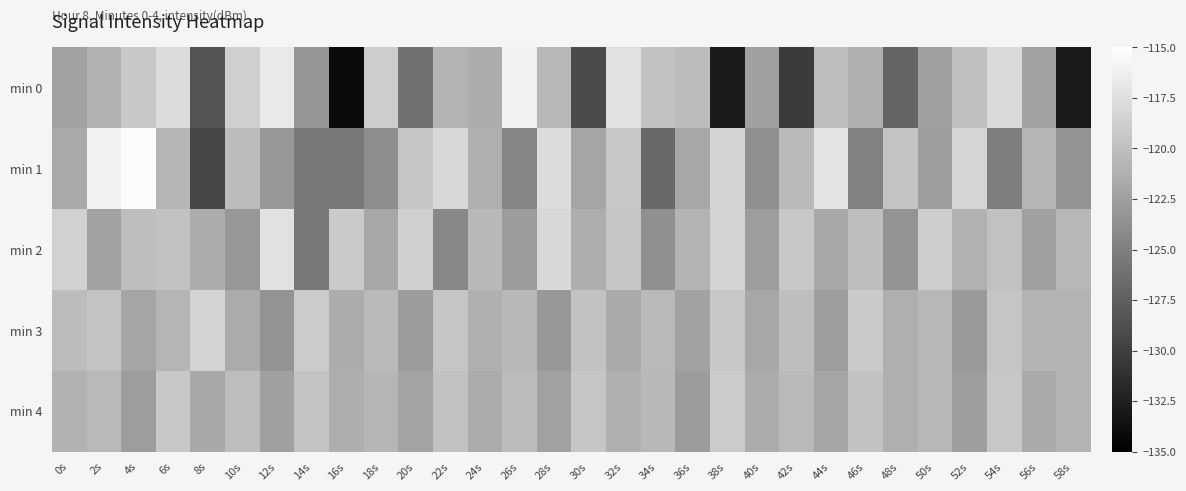

Which series has the widest spread of values?

min 0